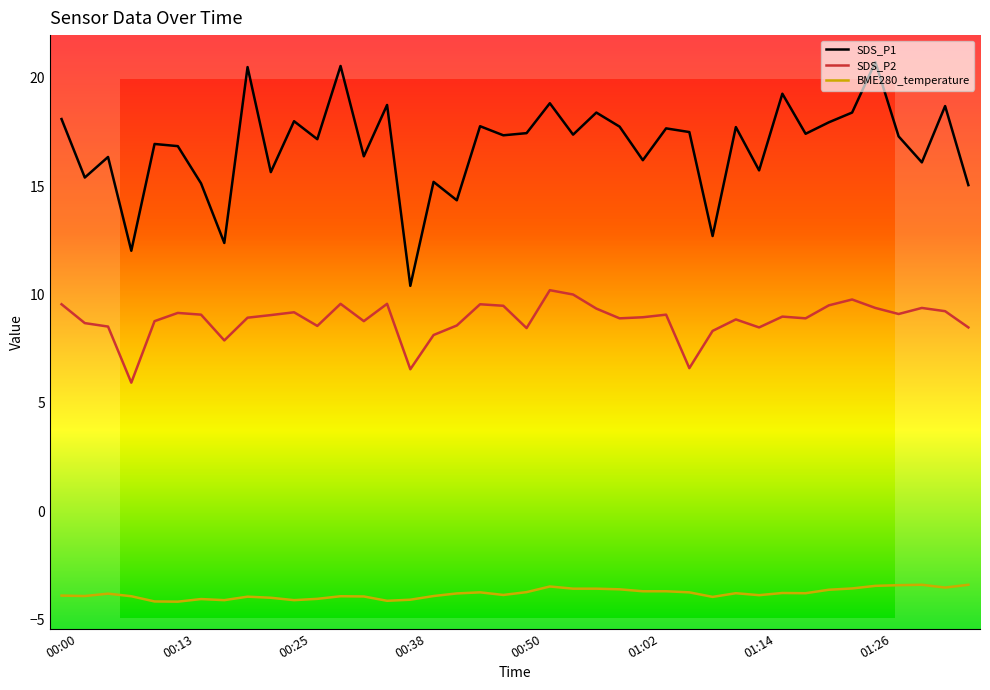

How many lines are shown in the chart?

3